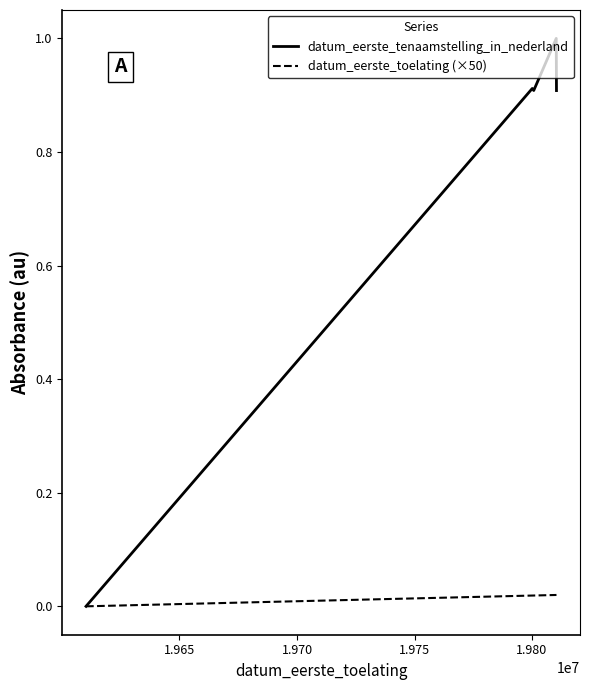

What is the average value of the datum_eerste_tenaamstelling_in_nederland series?

0.7